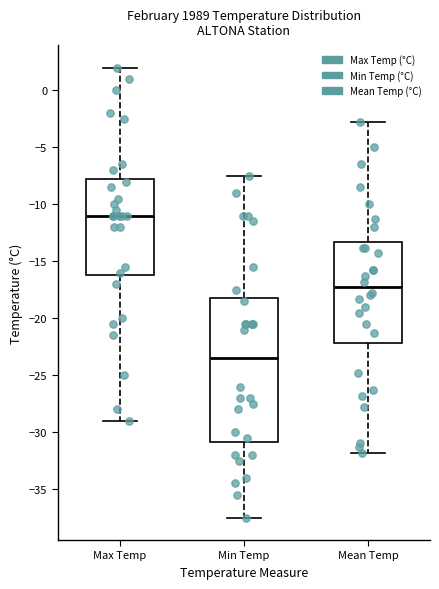

Which box has the highest median line?

Max Temp